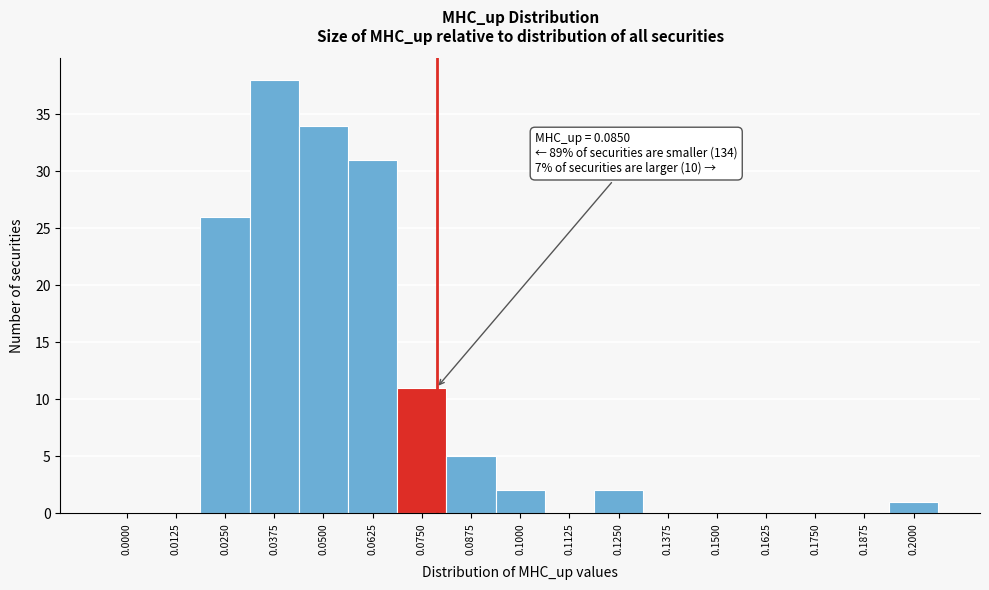

Reading left to right, list all the values displayed in this chart.

0.0000=0	0.0125=0	0.0250=26	0.0375=38	0.0500=34	0.0625=31	0.0750=11	0.0875=5	0.1000=2	0.1125=0	0.1250=2	0.1375=0	0.1500=0	0.1625=0	0.1750=0	0.1875=0	0.2000=1